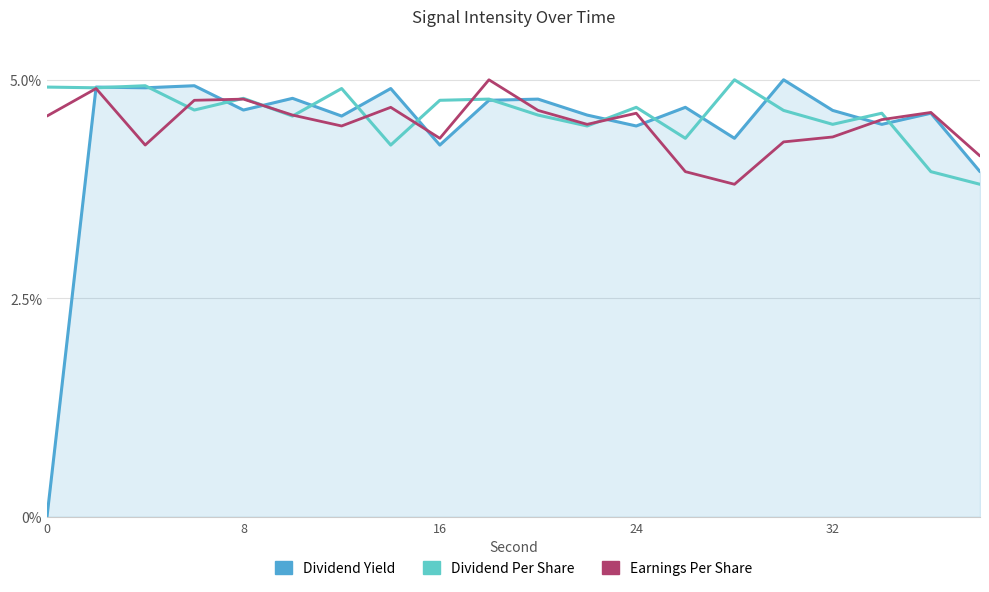

List the series in order of their overall mean, lowest first.

Dividend Yield, Earnings Per Share, Dividend Per Share